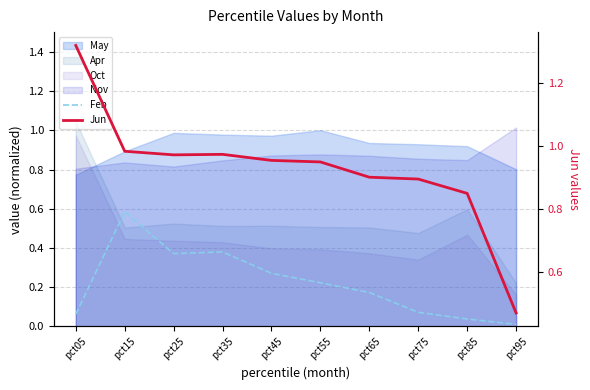

What is the greatest value displayed?

1.3